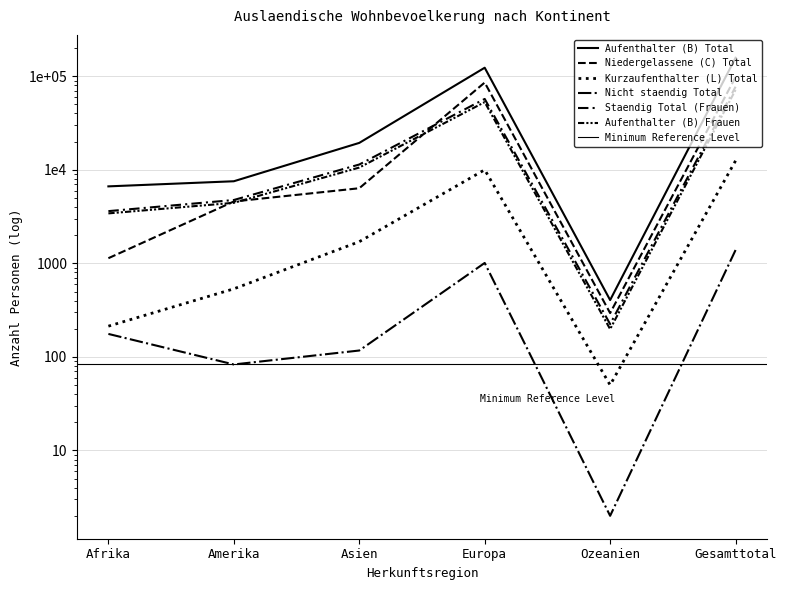

True or false: Aufenthalter (B) Frauen has a value of 3421 at Afrika.

True